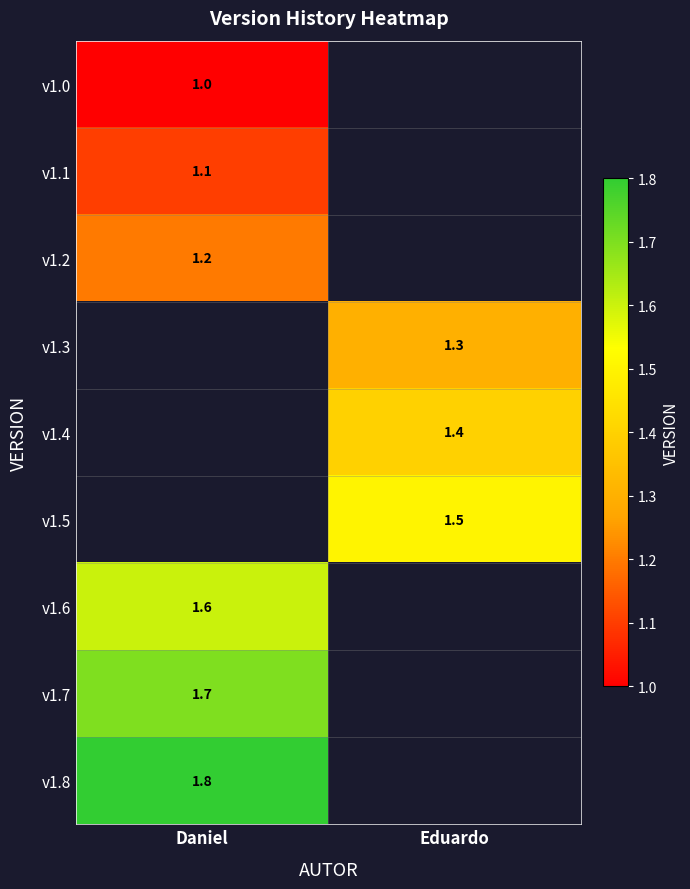

The value of v1.5 at Eduardo is 1.5. True or false?

True